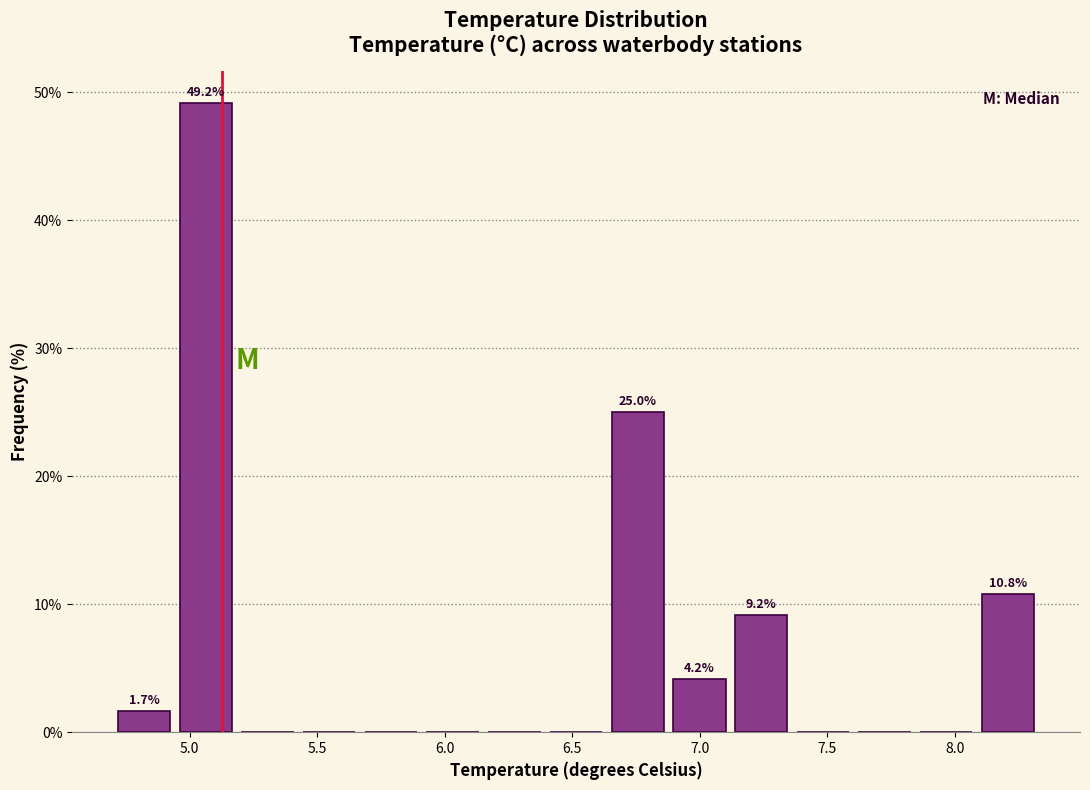

Which range on the x-axis has the tallest bar?

4.95 to 5.20